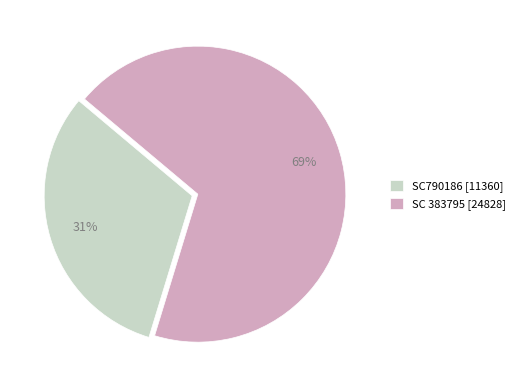

The SC 383795 slice represents 69% of the pie. True or false?

True